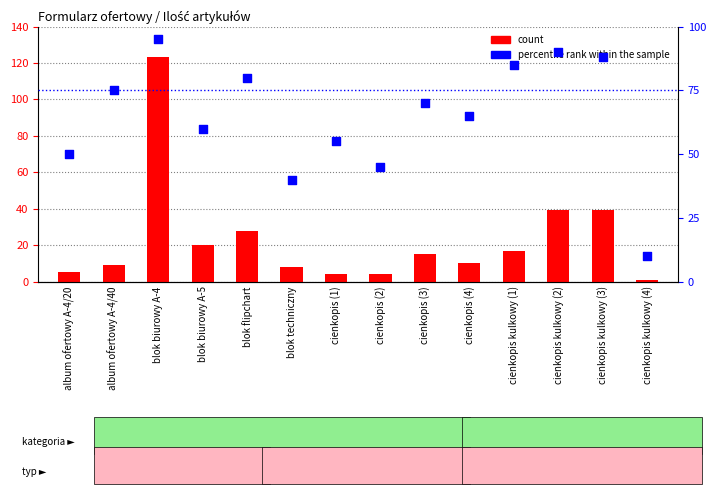

What are all the series names shown in the legend?

count, percentile rank within the sample